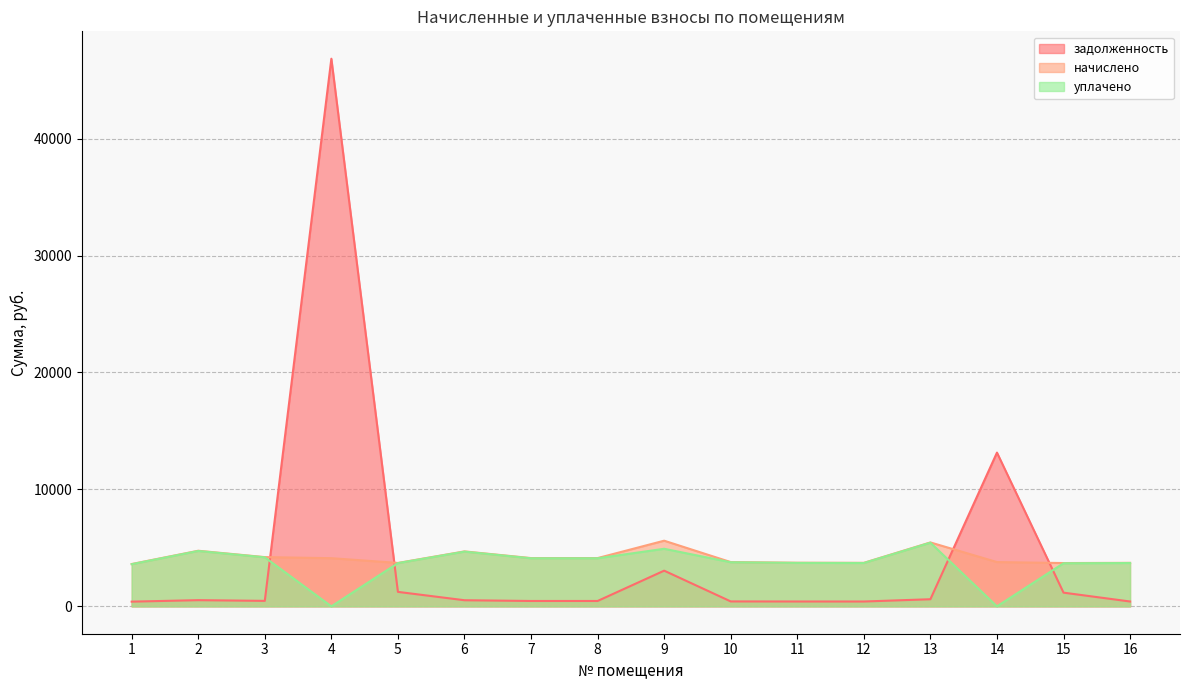

What is the value of the задолженность point at the 9th from the left?

3051.3